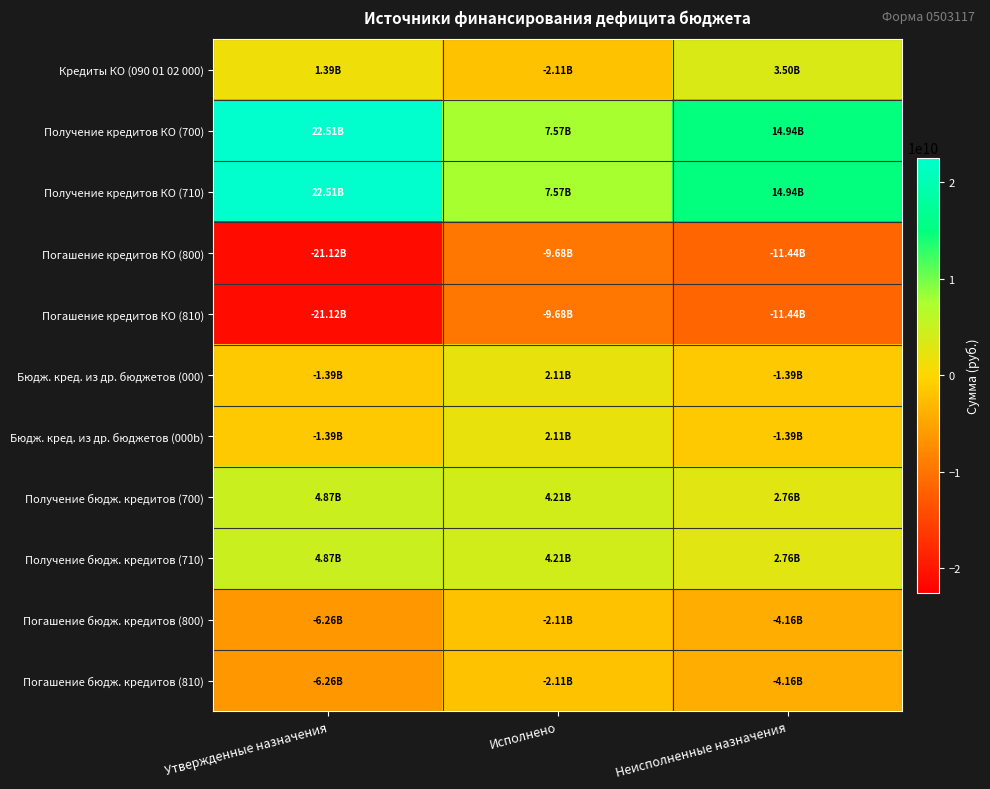

Reading right to left, transcribe all the data shown in this chart.

Кредиты КО (090 01 02 000): Неисполненные назначения=3499890000	Исполнено=-2105580000	Утвержденные назначения=1394310000
Получение кредитов КО (700): Неисполненные назначения=14940344500	Исполнено=7573965500	Утвержденные назначения=22514310000
Получение кредитов КО (710): Неисполненные назначения=14940344500	Исполнено=7573965500	Утвержденные назначения=22514310000
Погашение кредитов КО (800): Неисполненные назначения=-11440454500	Исполнено=-9679545500	Утвержденные назначения=-21120000000
Погашение кредитов КО (810): Неисполненные назначения=-11440454500	Исполнено=-9679545500	Утвержденные назначения=-21120000000
Бюдж. кред. из др. бюджетов (000): Неисполненные назначения=-1394310000	Исполнено=2105580000	Утвержденные назначения=-1394310000
Бюдж. кред. из др. бюджетов (000b): Неисполненные назначения=-1394310000	Исполнено=2105580000	Утвержденные назначения=-1394310000
Получение бюдж. кредитов (700): Неисполненные назначения=2764420000	Исполнено=4211160000	Утвержденные назначения=4870000000
Получение бюдж. кредитов (710): Неисполненные назначения=2764420000	Исполнено=4211160000	Утвержденные назначения=4870000000
Погашение бюдж. кредитов (800): Неисполненные назначения=-4158730000	Исполнено=-2105580000	Утвержденные назначения=-6264310000
Погашение бюдж. кредитов (810): Неисполненные назначения=-4158730000	Исполнено=-2105580000	Утвержденные назначения=-6264310000